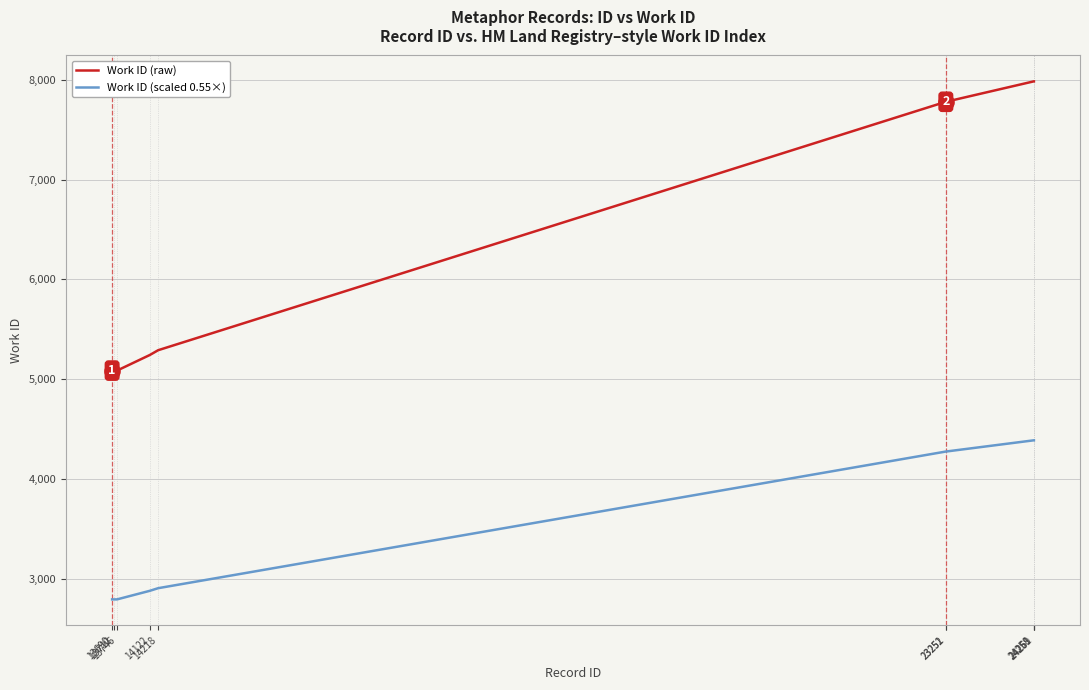

What is the total value across all series at 13690?

7886.4